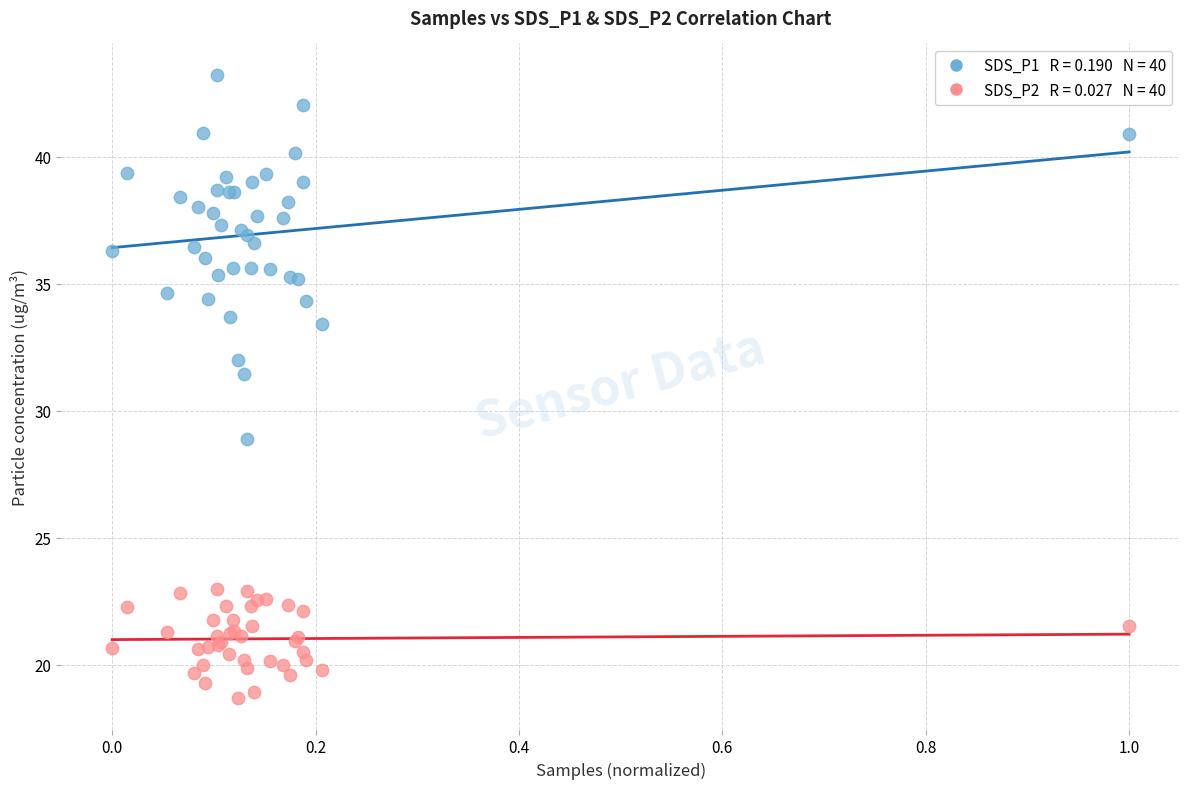

Across all series, what Y value is closest to 30?

28.9